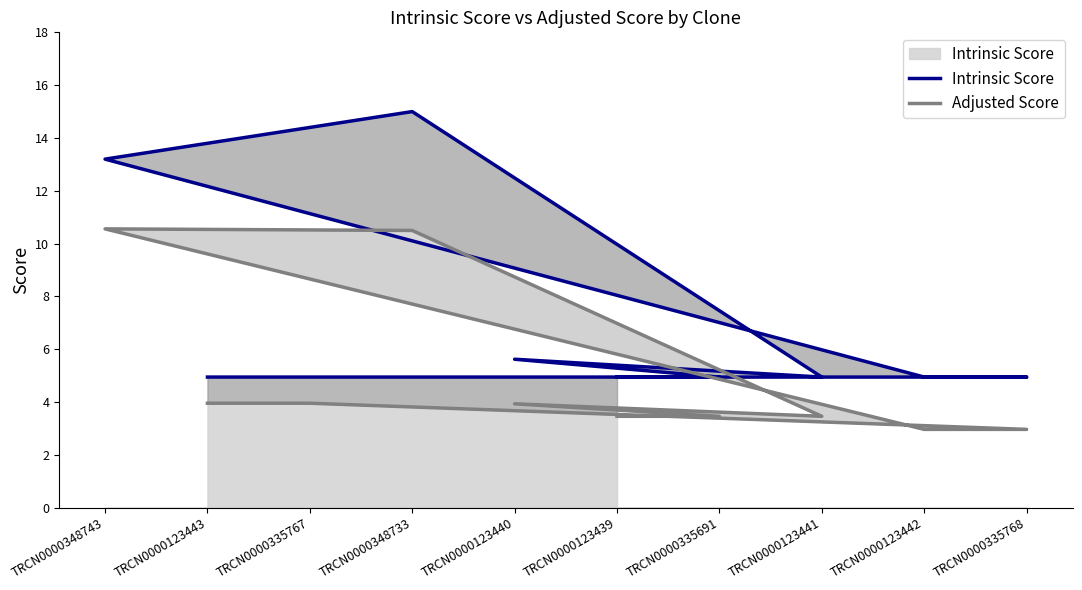

Rank the series by their maximum value, from highest to lowest.

Intrinsic Score, Adjusted Score